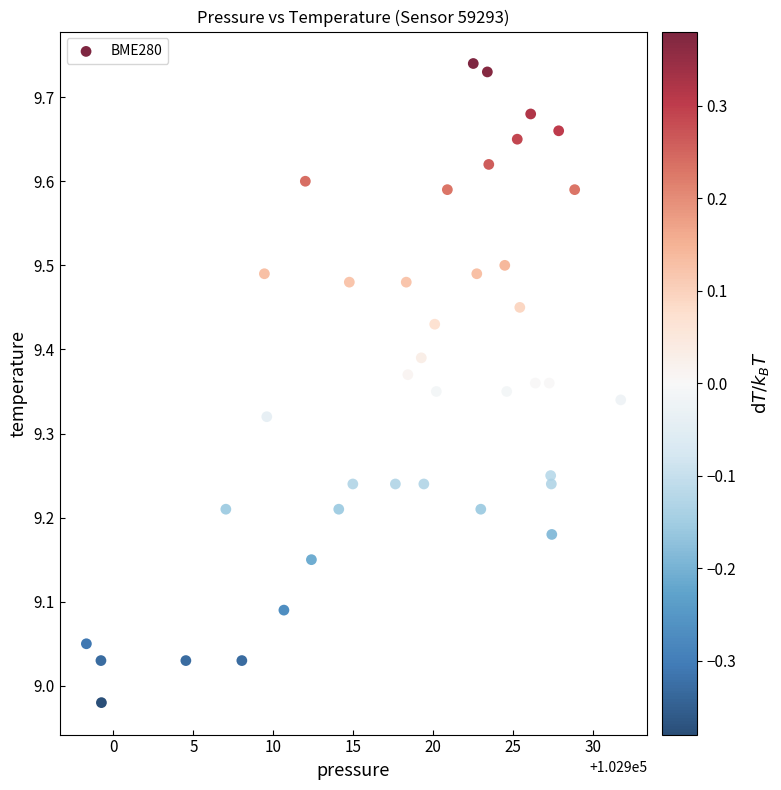

What is the range of X values (max minus min)?

33.4